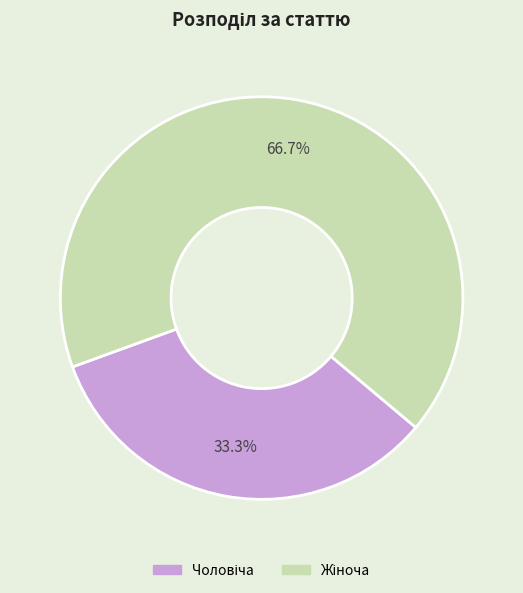

Count the number of slices in the pie.

2